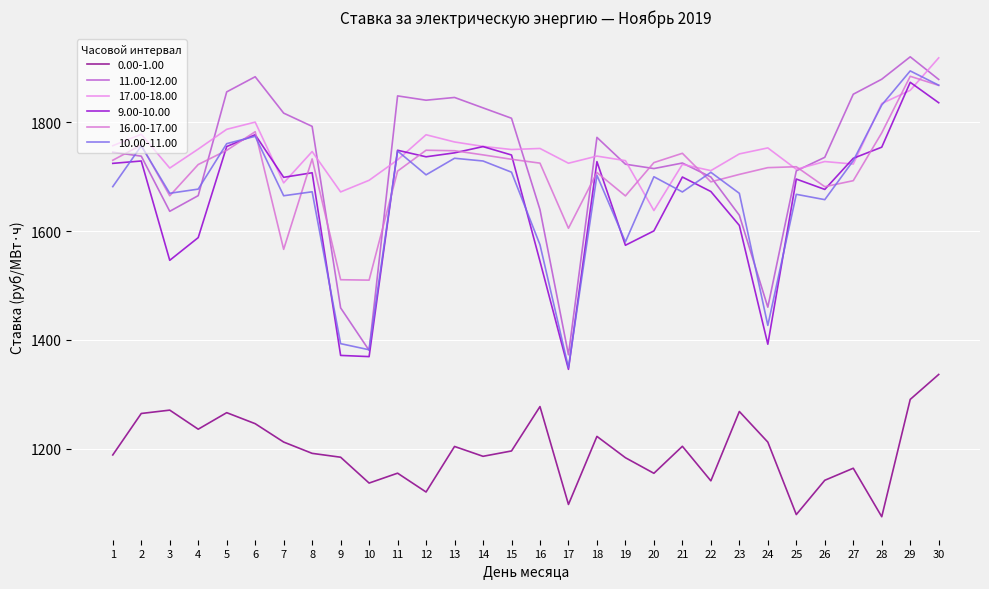

In 10.00-11.00, how many points are lower than both neighbors (excluding endpoints)?

9